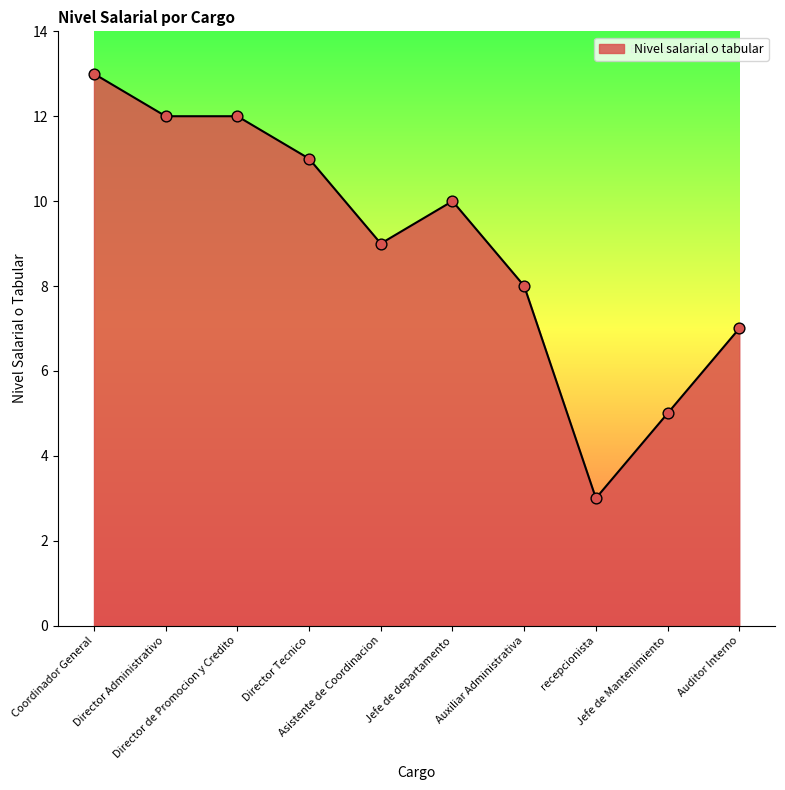

What is the change in value from Asistente de Coordinacion to recepcionista?

-6